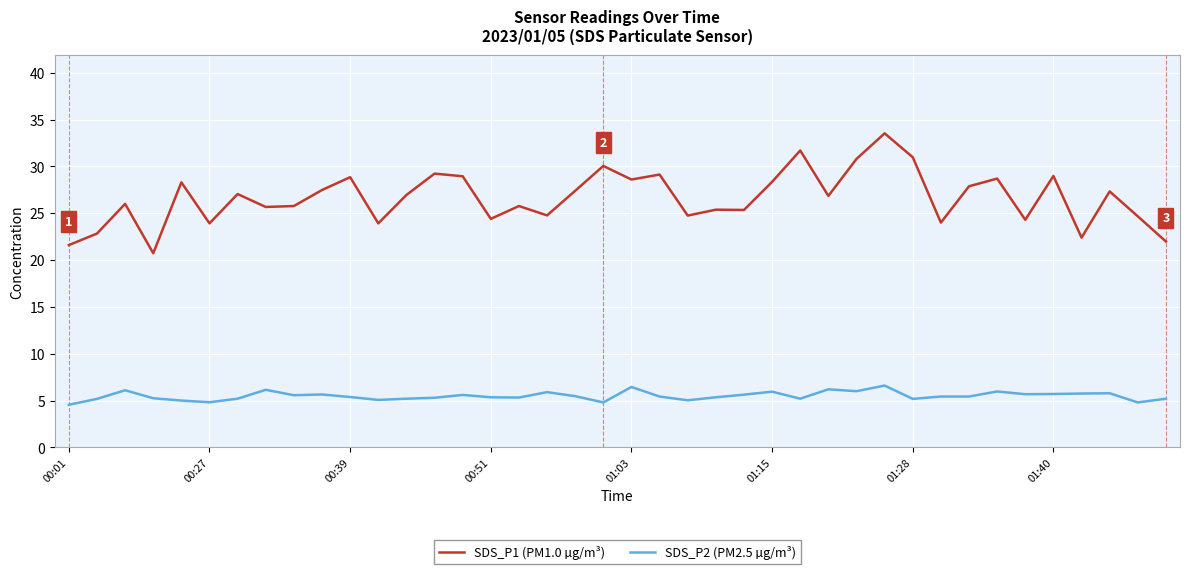

What is the maximum value shown in the chart?

33.5